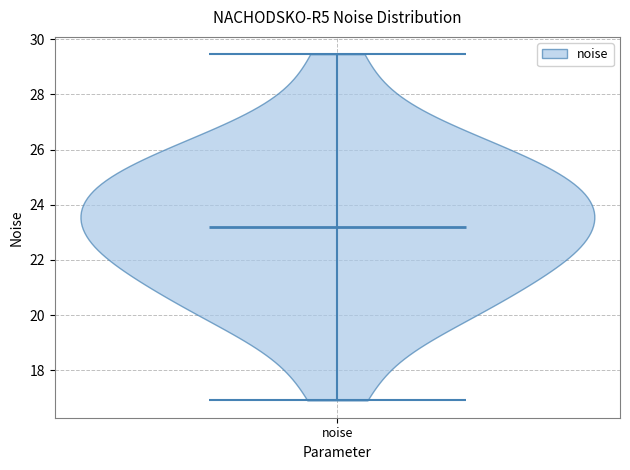

Read this violin plot against the y-axis: where its median line is, and the lowest and highest points the violin reaches. The values are not printed on the chart, so give them approximately, as read against the axis.

median line 23.2, lowest point 17.0, highest point 29.4